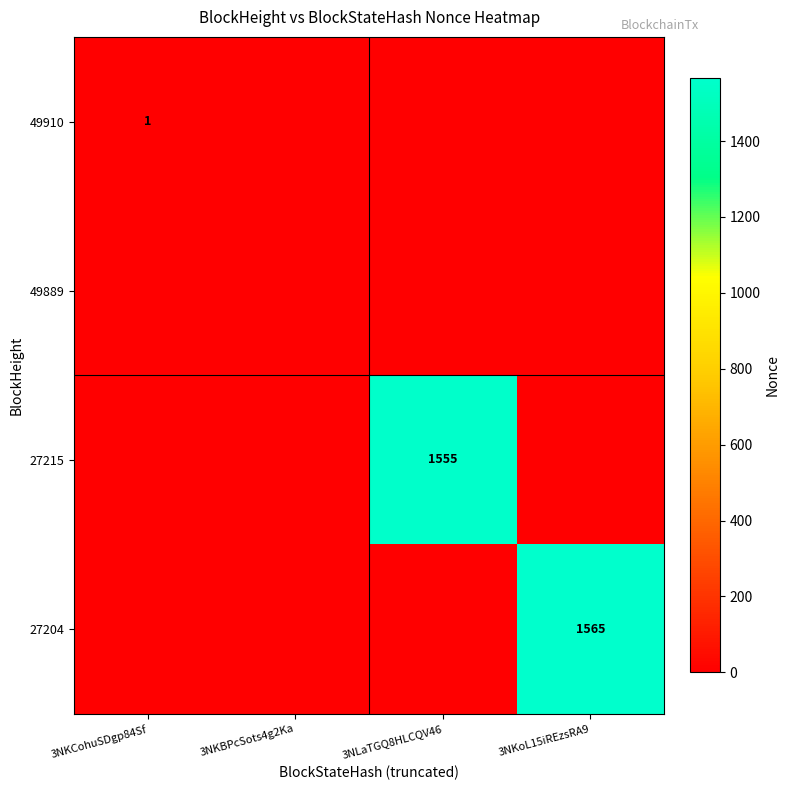

The 49910 series shows 0 at 3NKCohuSDgp84Sf. True or false?

False